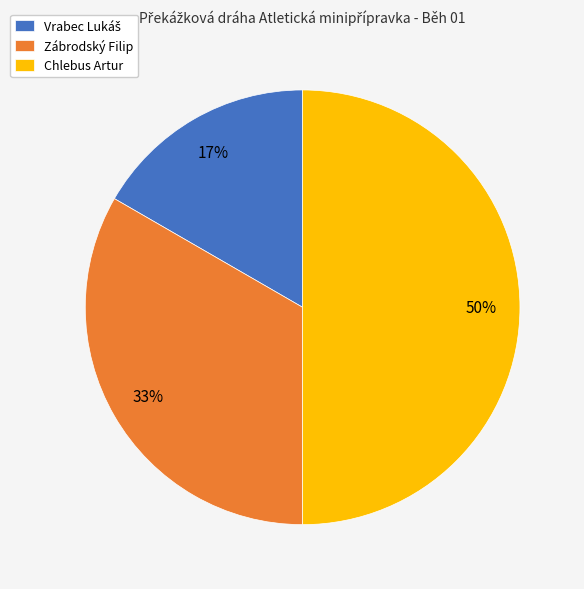

The Chlebus Artur slice represents 40% of the pie. True or false?

False